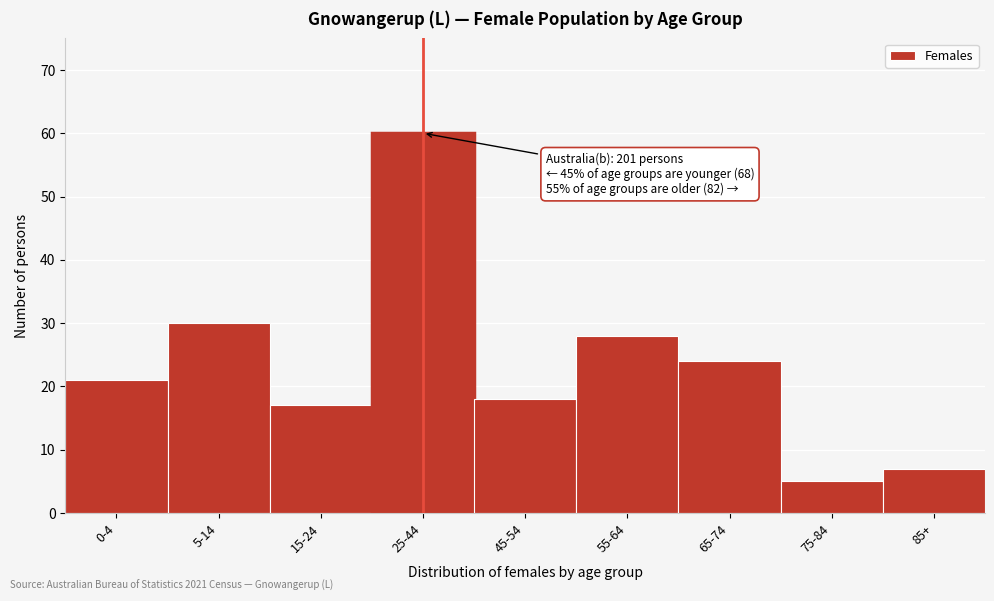

Reading left to right, what are all the values shown in this chart?

0-4=21	5-14=30	15-24=17	25-44=60	45-54=18	55-64=28	65-74=24	75-84=5	85+=7